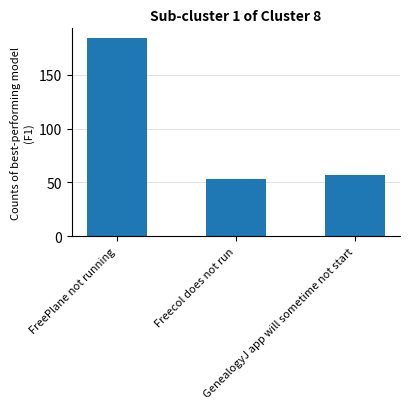

What is the sum of all values?

294